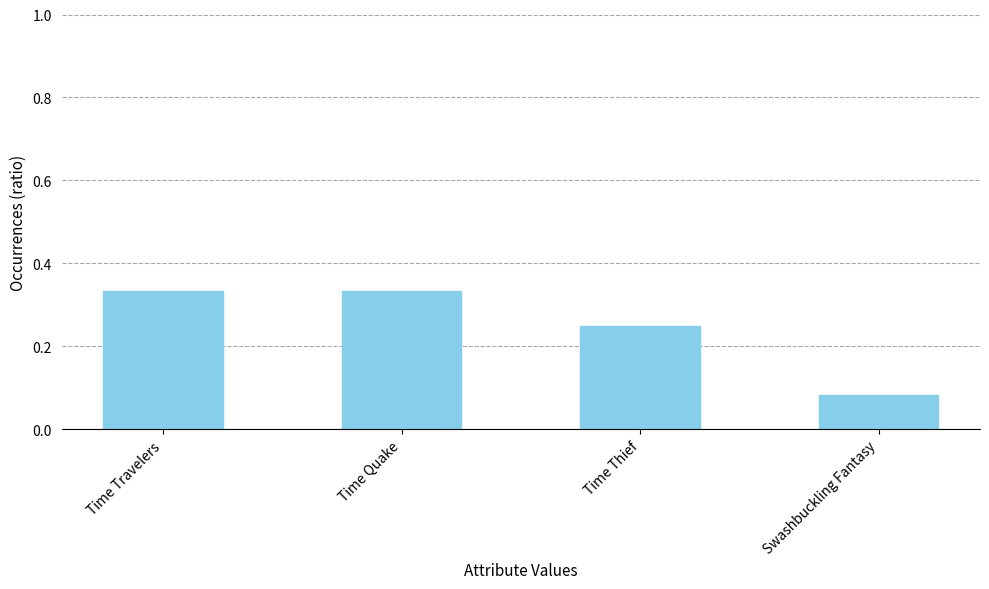

Between Time Thief and Time Travelers, which is larger?

Time Travelers